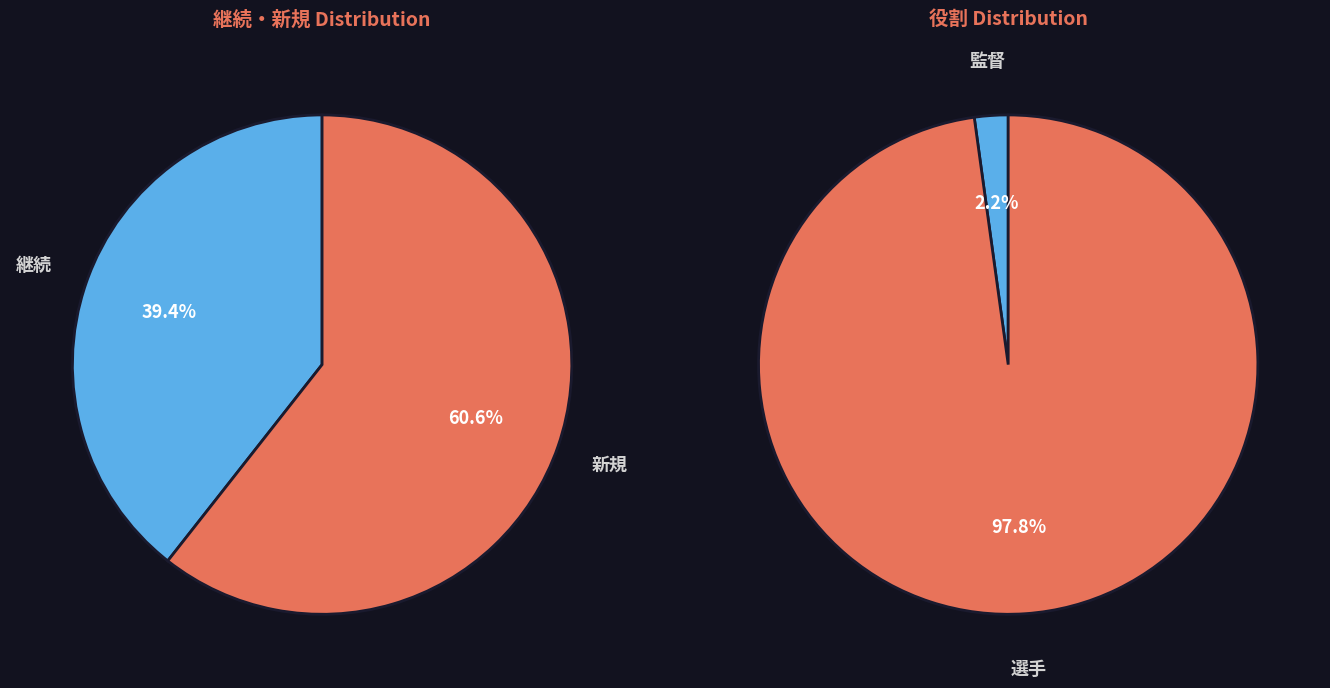

To the nearest percent, what portion does 継続 represent?

39%